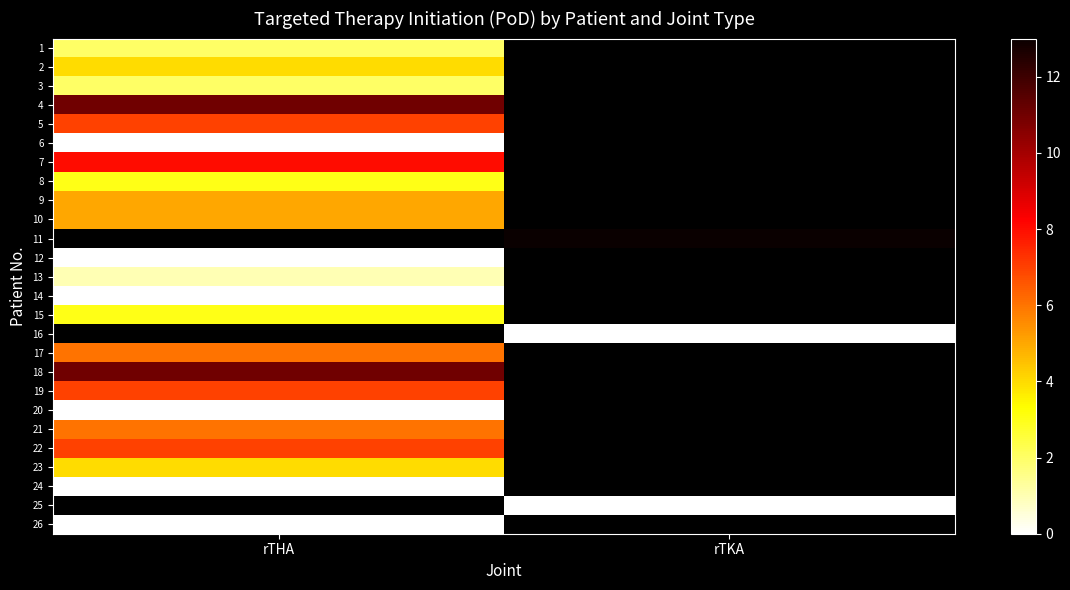

Count the number of data series in this chart.

26